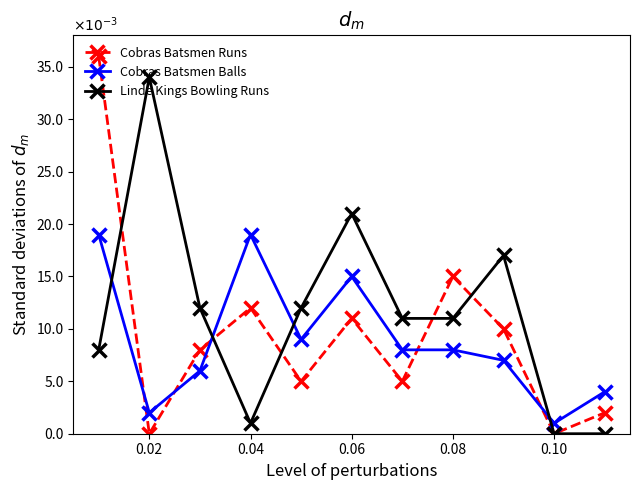

What are all the series names shown in the legend?

Cobras Batsmen Runs, Cobras Batsmen Balls, Linde Kings Bowling Runs